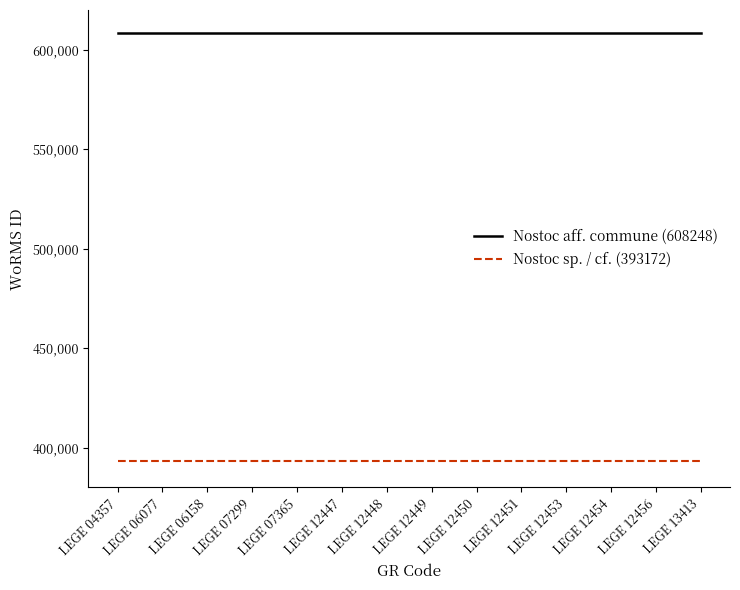

What is the maximum value shown in the chart?

608248